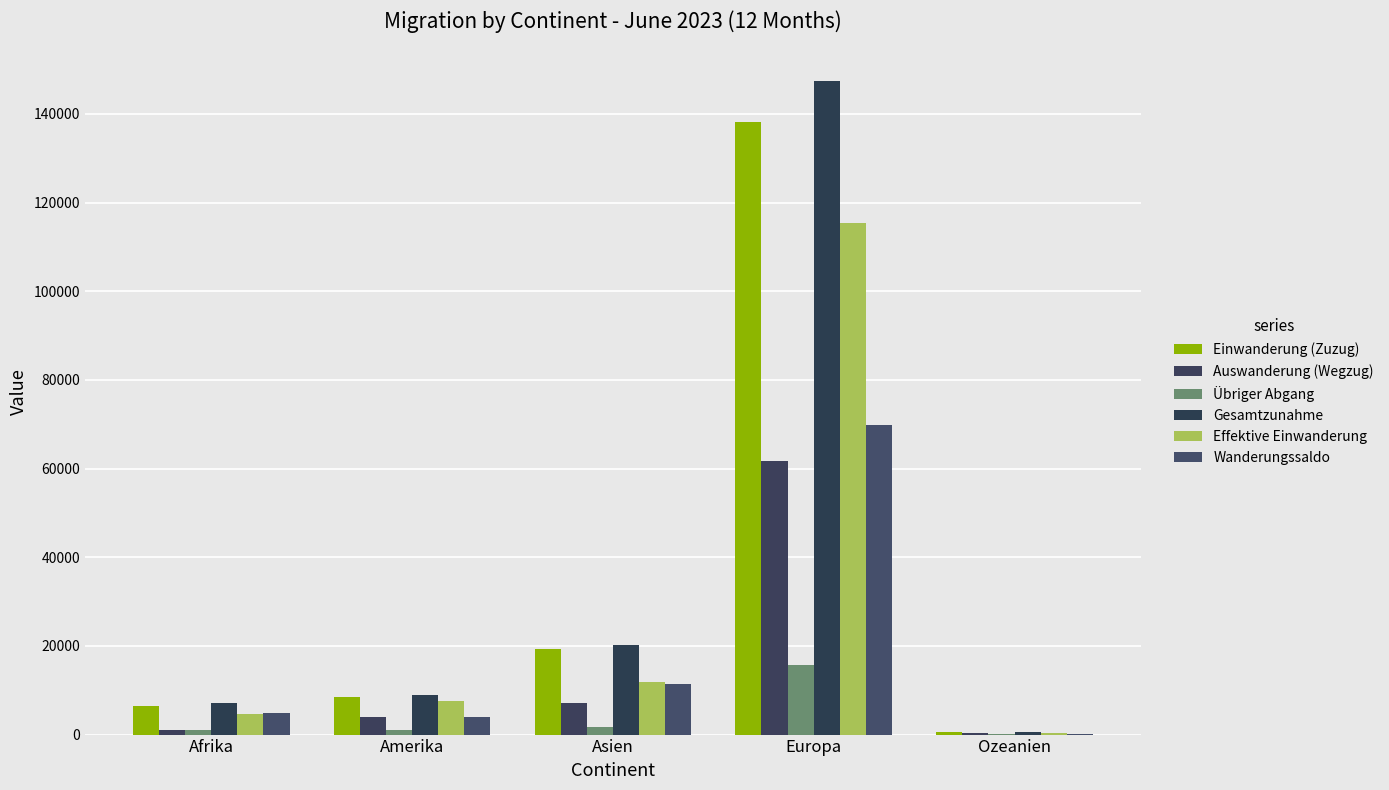

Reading left to right, extract all data points from this chart.

Einwanderung (Zuzug): Afrika=6430	Amerika=8375	Asien=19274	Europa=138151	Ozeanien=489
Auswanderung (Wegzug): Afrika=1112	Amerika=4040	Asien=7136	Europa=61796	Ozeanien=287
Übriger Abgang: Afrika=1008	Amerika=1046	Asien=1662	Europa=15721	Ozeanien=38
Gesamtzunahme: Afrika=7038	Amerika=9039	Asien=20265	Europa=147385	Ozeanien=519
Effektive Einwanderung: Afrika=4665	Amerika=7584	Asien=11951	Europa=115486	Ozeanien=453
Wanderungssaldo: Afrika=4918	Amerika=3953	Asien=11467	Europa=69868	Ozeanien=194